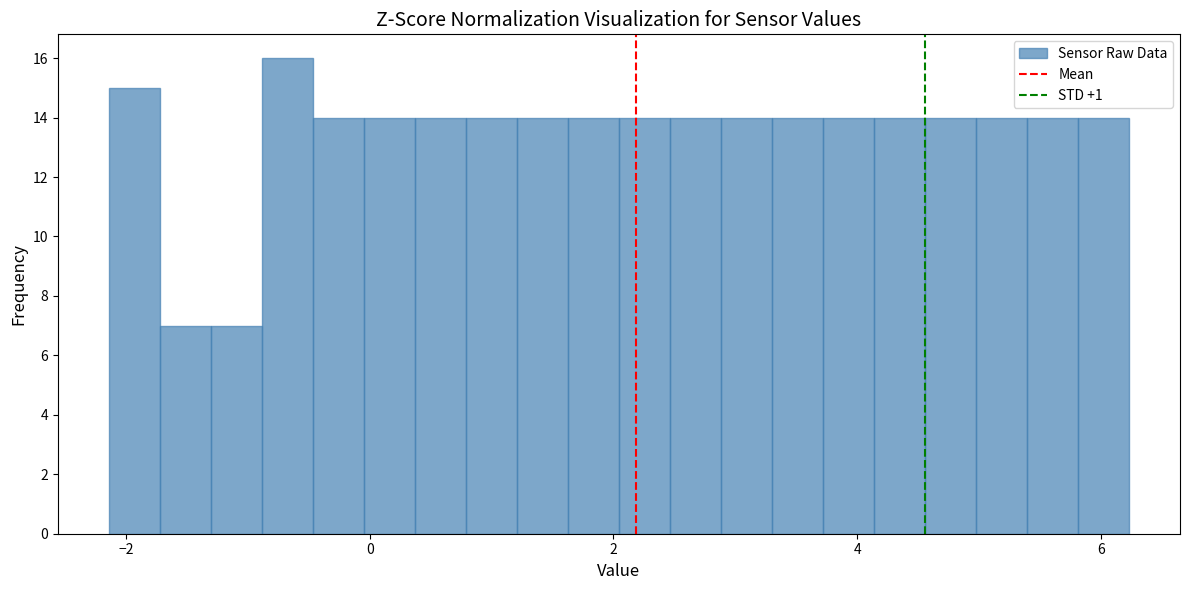

Around what value on the x-axis is the tallest bar? Give the approximate position of its centre, as read against the axis.

-0.6